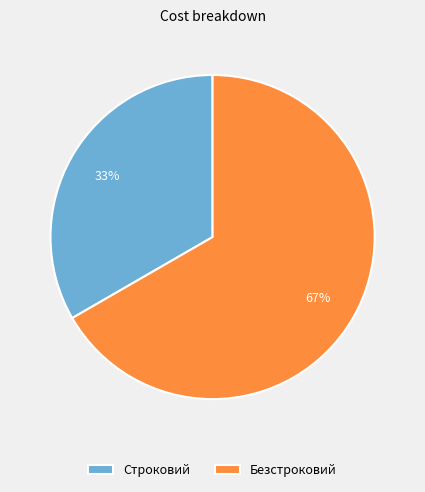

Rank the categories by value from lowest to highest.

Строковий, Безстроковий